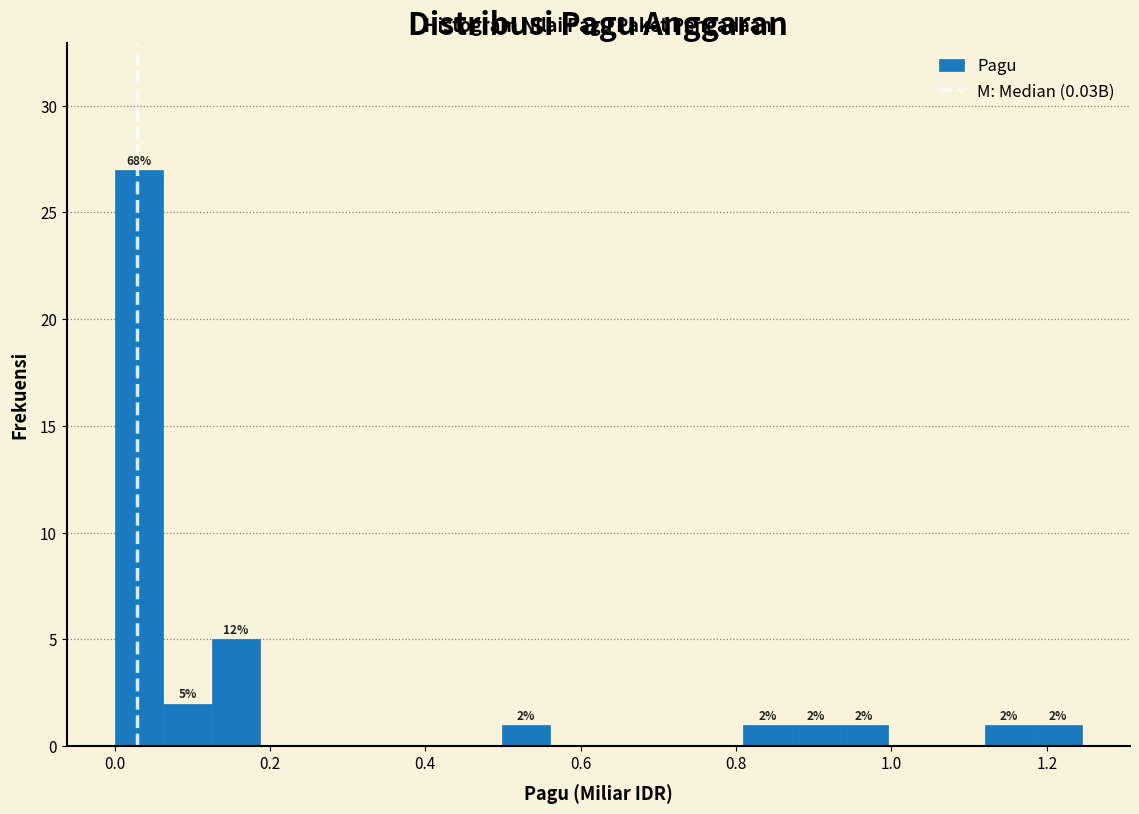

Around what value on the x-axis is the tallest bar? Give the approximate position of its centre, as read against the axis.

0.04